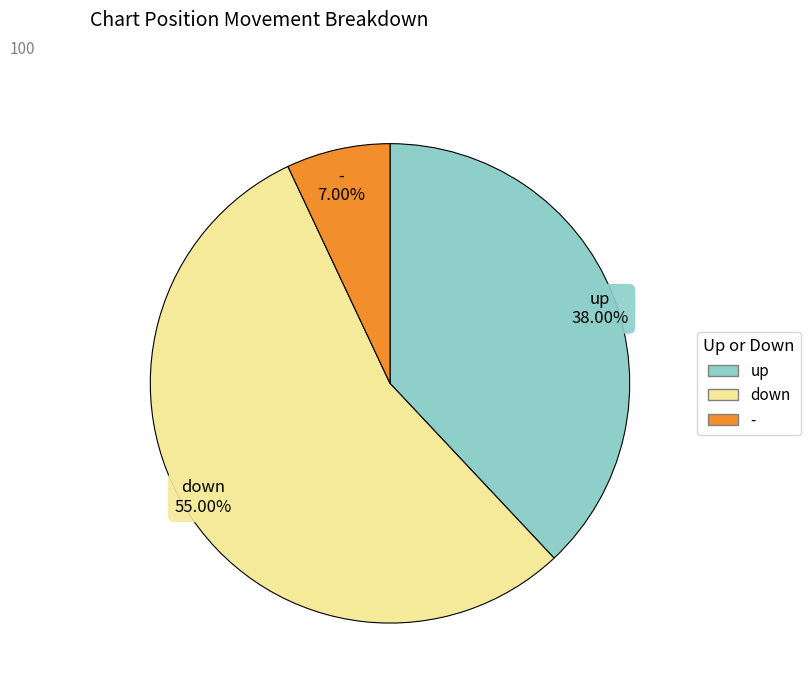

How much of the chart is everything except down?

45.0%